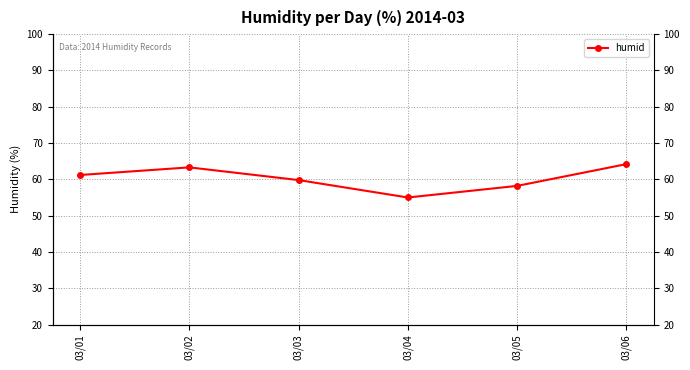

What value does the data have at 03/06?

64.2